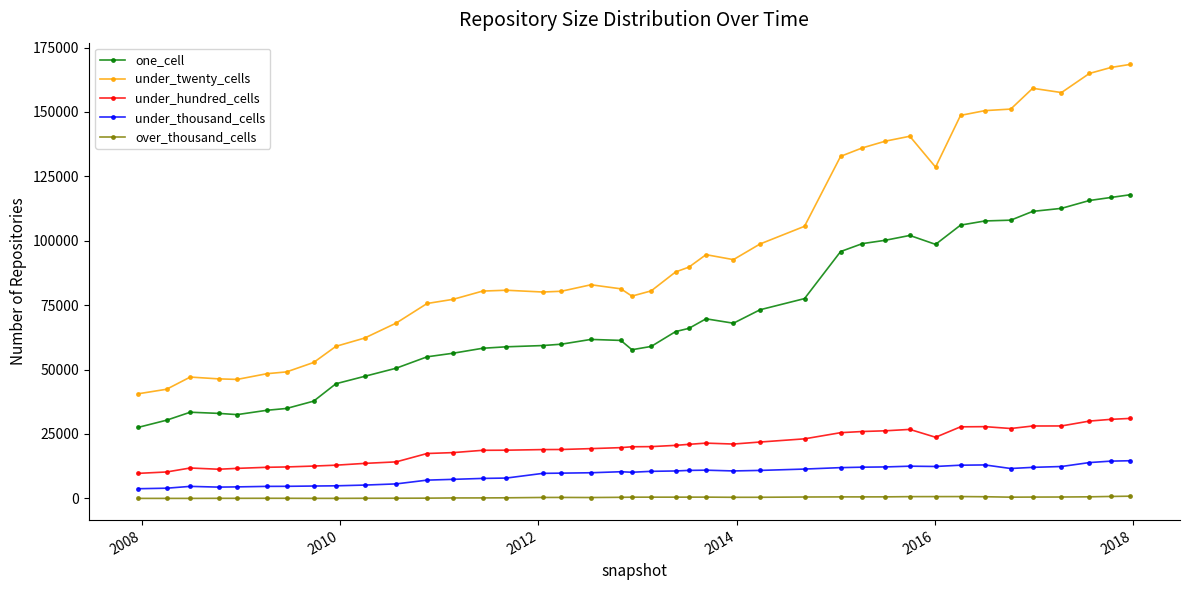

What is the greatest value displayed?

168474